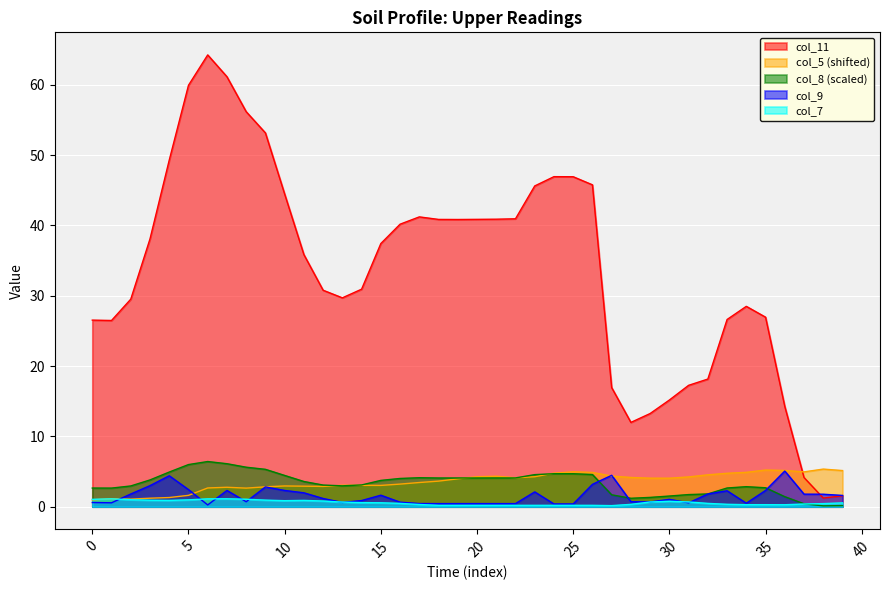

Reading left to right, list all the values displayed in this chart.

col_11: 26.5	26.5	29.5	38.1	49.3	59.9	64.2	61.1	56.2	53.1	44.5	35.9	30.8	29.7	30.9	37.4	40.2	41.2	40.9	40.8	40.9	40.9	40.9	45.6	46.9	46.9	45.8	16.9	12.0	13.2	15.2	17.3	18.1	26.6	28.5	26.9	14.3	4.2	1.2	1.6
col_5: 1.0	1.1	1.1	1.2	1.3	1.6	2.7	2.8	2.6	2.8	3.0	2.9	2.9	3.0	3.0	3.0	3.2	3.4	3.6	4.0	4.3	4.3	4.1	4.3	4.8	5.0	4.9	4.4	4.2	4.1	4.1	4.2	4.5	4.8	4.9	5.2	5.2	5.0	5.3	5.1
col_8: 2.7	2.6	3.0	3.8	4.9	6.0	6.4	6.1	5.6	5.3	4.4	3.6	3.1	3.0	3.1	3.7	4.0	4.1	4.1	4.1	4.1	4.1	4.1	4.6	4.7	4.7	4.6	1.7	1.2	1.3	1.5	1.7	1.8	2.7	2.8	2.7	1.4	0.4	0.1	0.2
col_9: 0.6	0.6	1.8	3.0	4.4	2.4	0.3	2.3	0.7	2.8	2.3	2.0	1.2	0.6	0.9	1.6	0.6	0.5	0.4	0.4	0.4	0.4	0.4	2.1	0.4	0.4	3.2	4.5	0.7	0.7	1.0	0.6	1.8	2.3	0.5	2.3	5.1	1.8	1.8	1.6
col_7: 1.0	1.1	1.0	0.9	0.9	1.0	1.1	1.1	1.1	0.9	0.9	0.9	0.8	0.7	0.6	0.6	0.5	0.3	0.2	0.2	0.2	0.2	0.2	0.2	0.2	0.2	0.2	0.2	0.3	0.7	0.8	0.7	0.5	0.3	0.3	0.3	0.3	0.4	0.4	0.5